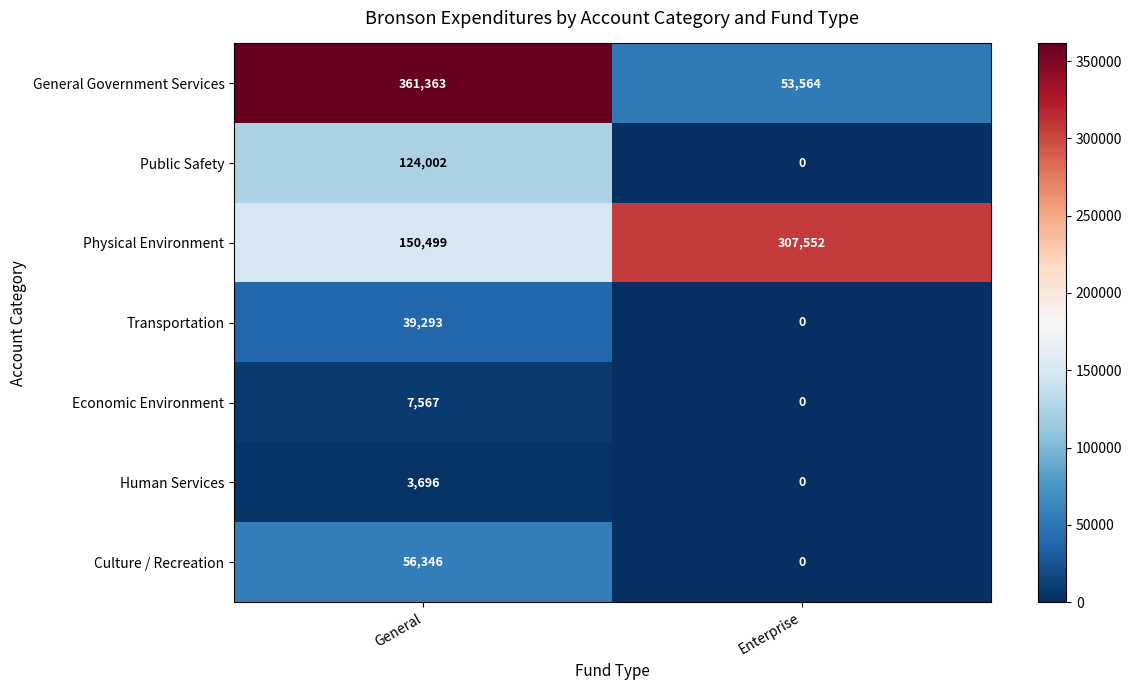

Which series has the widest spread of values?

General Government Services